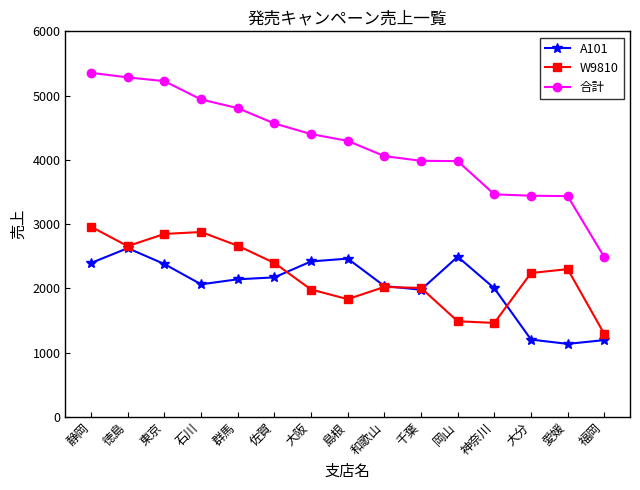

What is the sum of the 合計 values at 大分 and 群馬?

8247